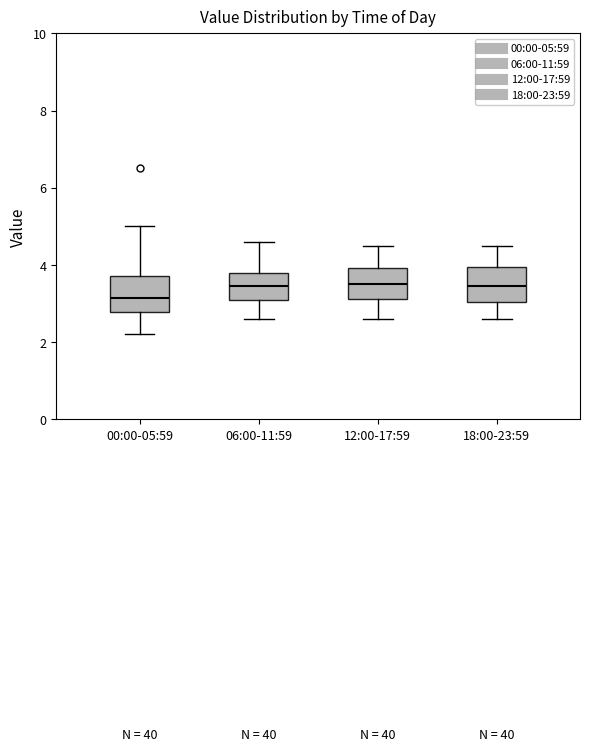

Reading left to right, transcribe this box plot: for each box, give where its median line is, the range the box spans, and where its two whiskers end, as read against the y-axis. The values are not printed on the chart, so give them approximately, as read against the axis.

00:00-05:59: median 3.2, box 2.8 to 3.8, whiskers 2.2 to 5.0
06:00-11:59: median 3.4, box 3.2 to 3.8, whiskers 2.6 to 4.6
12:00-17:59: median 3.6, box 3.2 to 4.0, whiskers 2.6 to 4.6
18:00-23:59: median 3.4, box 3.0 to 4.0, whiskers 2.6 to 4.6